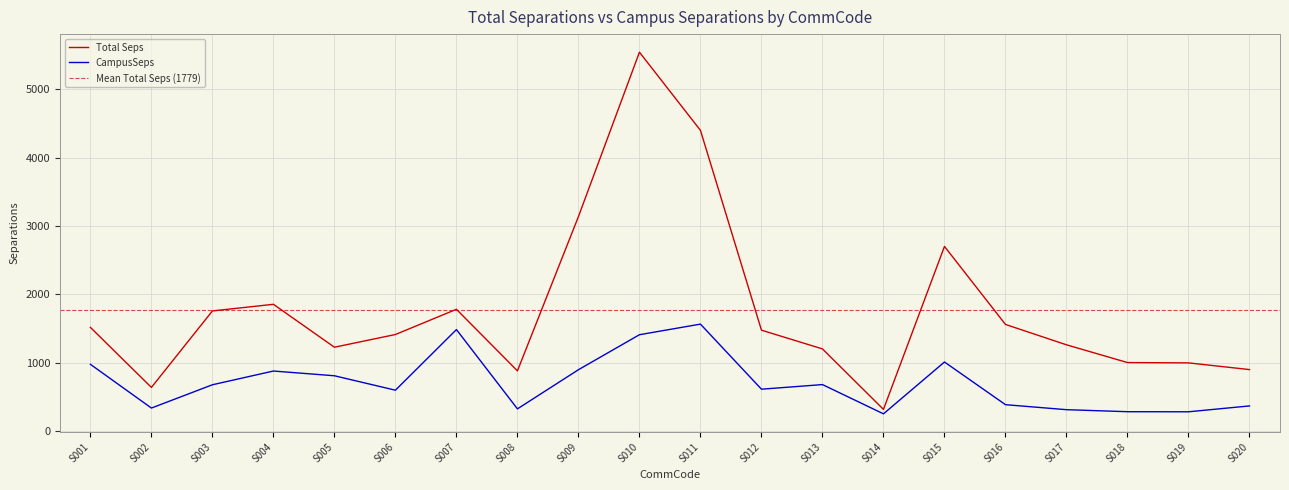

Rank the series by their maximum value, from lowest to highest.

CampusSeps, Total Seps